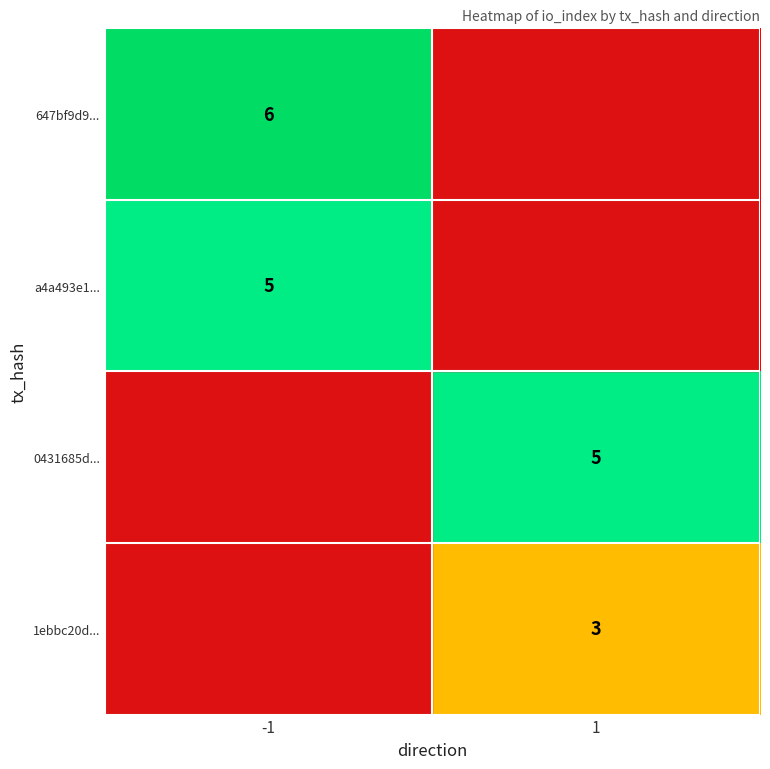

True or false: 0431685d... has a value of 5 at 1.

True